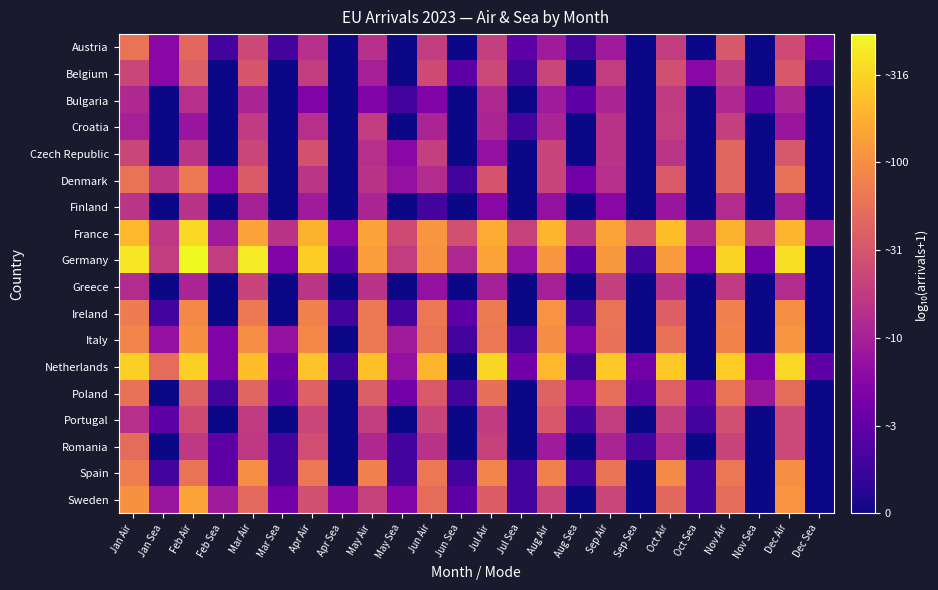

At which category does the chart reach its peak across all series?

Feb Air